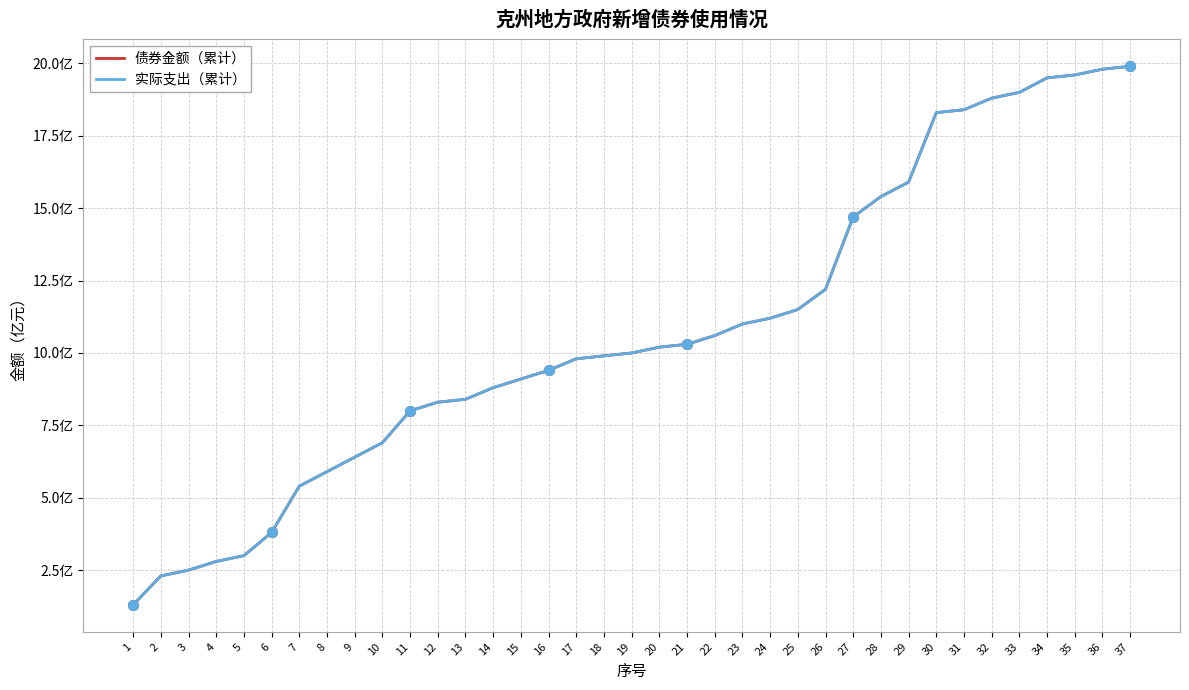

Is this an area chart (filled region under the line)?

No